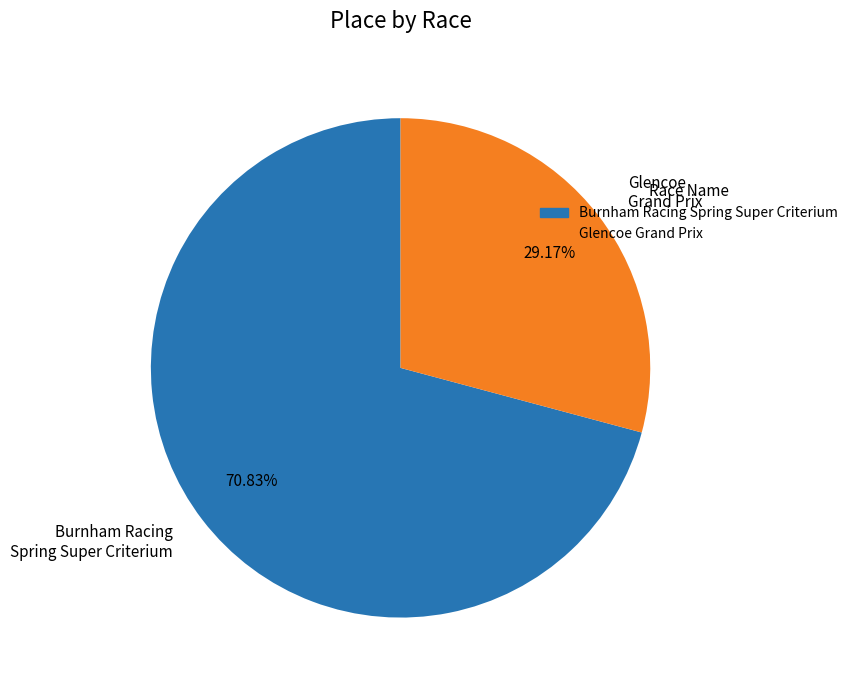

To the nearest percent, what portion does Glencoe Grand Prix represent?

29%